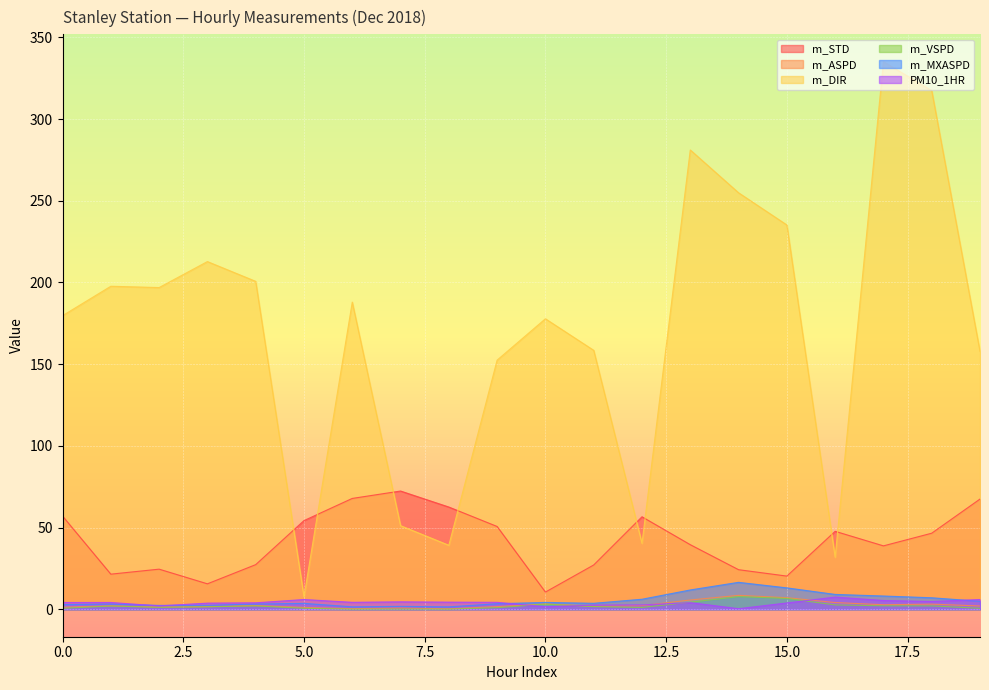

Reading left to right, list all the values displayed in this chart.

m_STD: 0=57.1	1=21.5	2=24.6	3=15.6	4=27.4	5=54.3	6=67.9	7=72.4	8=62.6	9=50.7	10=10.6	11=27.1	12=56.6	13=39.6	14=24.3	15=20.4	16=47.8	17=38.8	18=46.6	19=67.5
m_ASPD: 0=1.3	1=2.2	2=1.4	3=1.6	4=2.3	5=1.2	6=0.4	7=0.8	8=0.3	9=1.7	10=3.3	11=1.9	12=2.3	13=5.7	14=8.6	15=7.1	16=4.2	17=2.8	18=3.2	19=2.1
m_DIR: 0=179.7	1=197.7	2=196.9	3=212.8	4=200.7	5=7.7	6=188.0	7=51.2	8=39.2	9=152.5	10=177.8	11=158.5	12=40.4	13=281.1	14=254.9	15=235.2	16=31.9	17=335.1	18=317.4	19=157.8
m_VSPD: 0=0.6	1=2.0	2=1.3	3=1.6	4=2.1	5=0.7	6=0.1	7=0.2	8=0.1	9=1.0	10=3.2	11=1.7	12=1.2	13=4.3	14=7.8	15=6.7	16=2.7	17=2.2	18=2.1	19=0.6
m_MXASPD: 0=2.9	1=3.2	2=2.4	3=2.5	4=3.2	5=3.6	6=1.5	7=1.8	8=1.5	9=3.4	10=4.2	11=3.7	12=6.2	13=11.9	14=16.5	15=13.1	16=9.1	17=8.2	18=7.1	19=4.9
PM10_1HR: 0=4.2	1=4.2	2=2.1	3=3.8	4=4.0	5=6.0	6=4.3	7=4.6	8=4.4	9=4.3	10=1.6	11=2.6	12=2.7	13=4.1	14=0.4	15=3.9	16=7.5	17=5.4	18=4.8	19=6.0